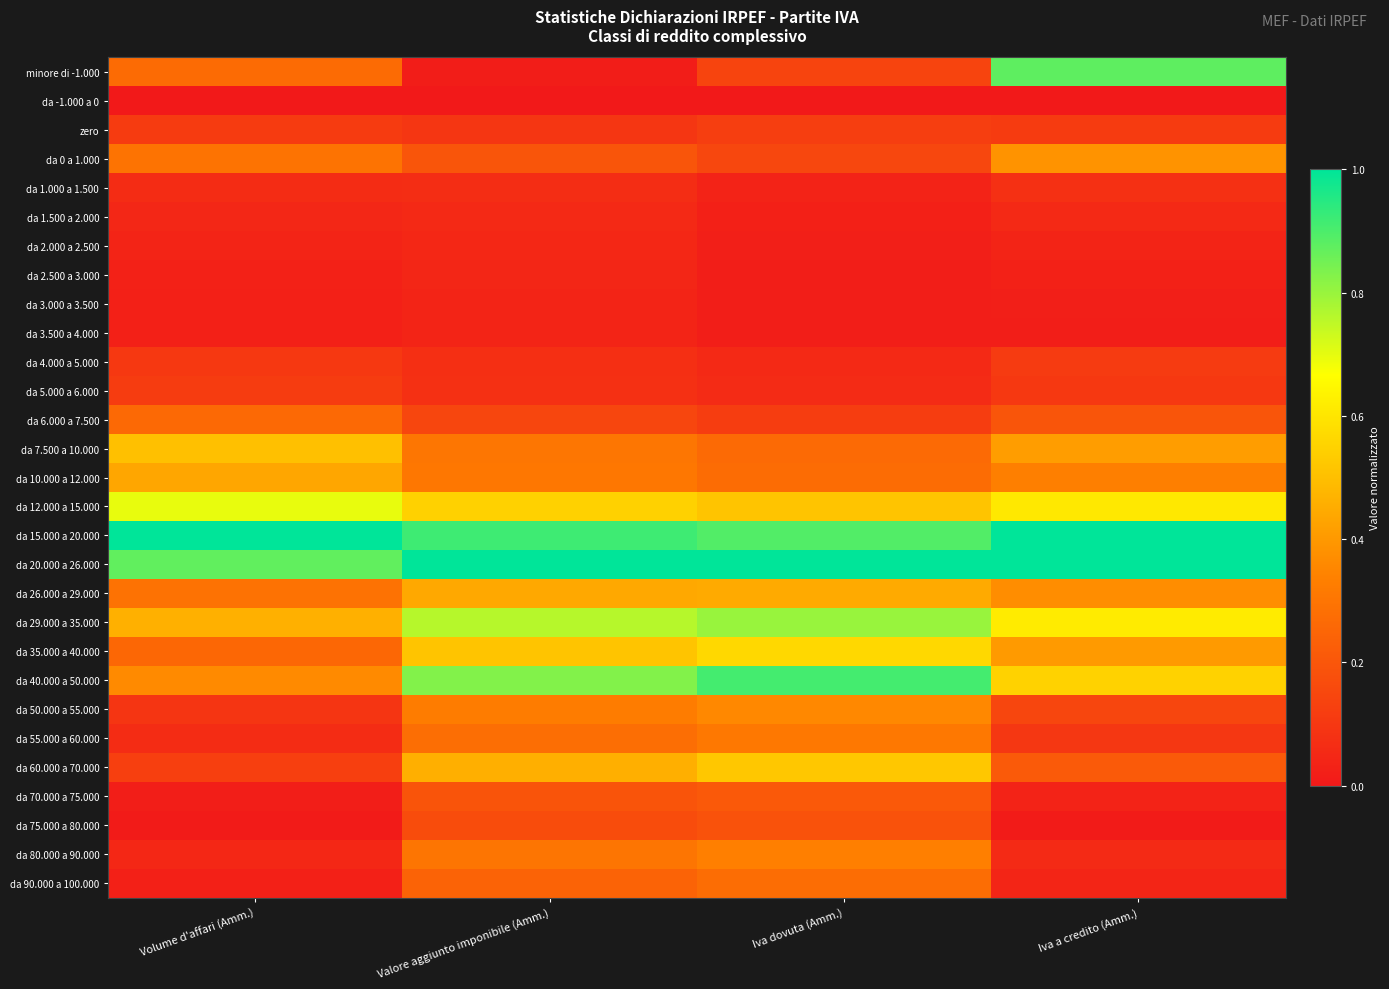

Which series has the largest total across all categories?

da 20.000 a 26.000